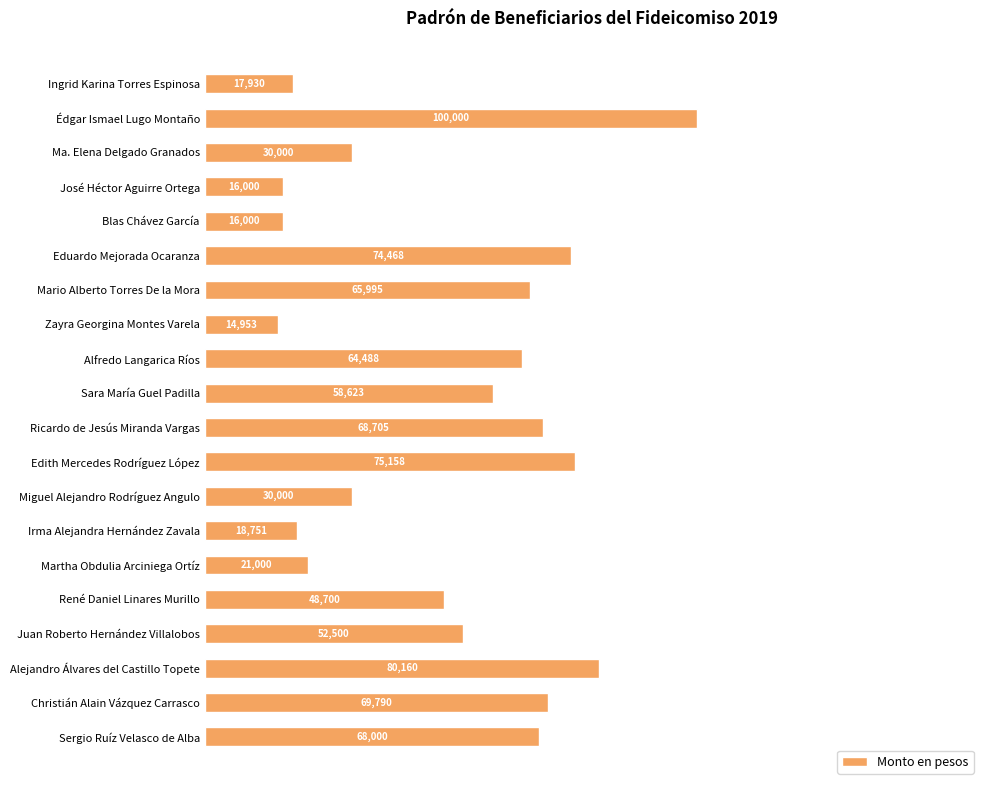

True or false: the data shows 106507 at Eduardo Mejorada Ocaranza.

False